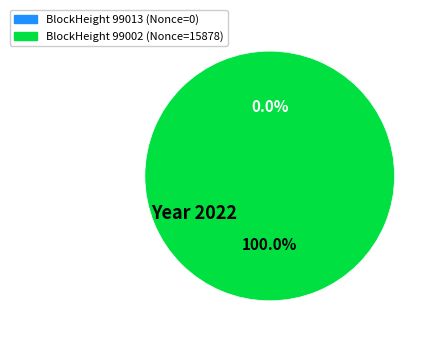

How many segments does this pie chart have?

2